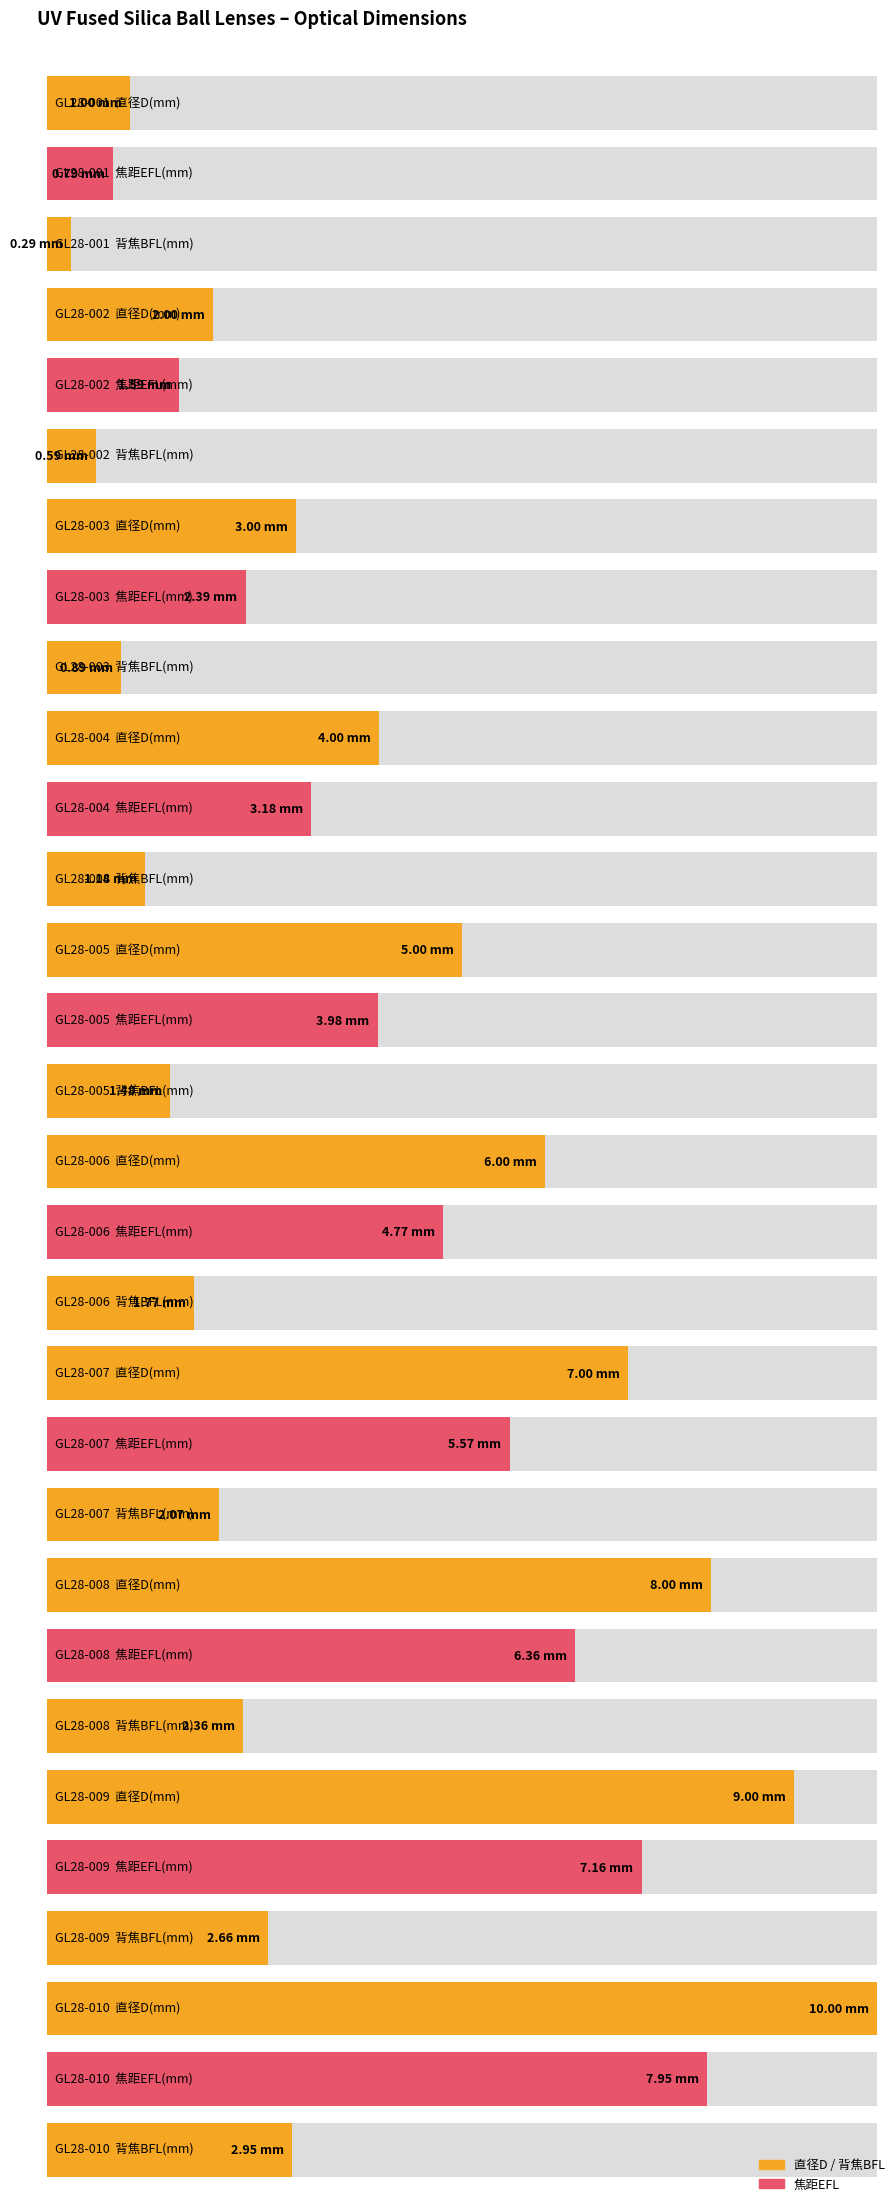

Reading right to left, list all the values displayed in this chart.

直径D(mm): GL28-010=10.0	GL28-009=9.0	GL28-008=8.0	GL28-007=7.0	GL28-006=6.0	GL28-005=5.0	GL28-004=4.0	GL28-003=3.0	GL28-002=2.0	GL28-001=1.0
焦距EFL(mm): GL28-010=8.0	GL28-009=7.2	GL28-008=6.4	GL28-007=5.6	GL28-006=4.8	GL28-005=4.0	GL28-004=3.2	GL28-003=2.4	GL28-002=1.6	GL28-001=0.8
背焦BFL(mm): GL28-010=3.0	GL28-009=2.7	GL28-008=2.4	GL28-007=2.1	GL28-006=1.8	GL28-005=1.5	GL28-004=1.2	GL28-003=0.9	GL28-002=0.6	GL28-001=0.3